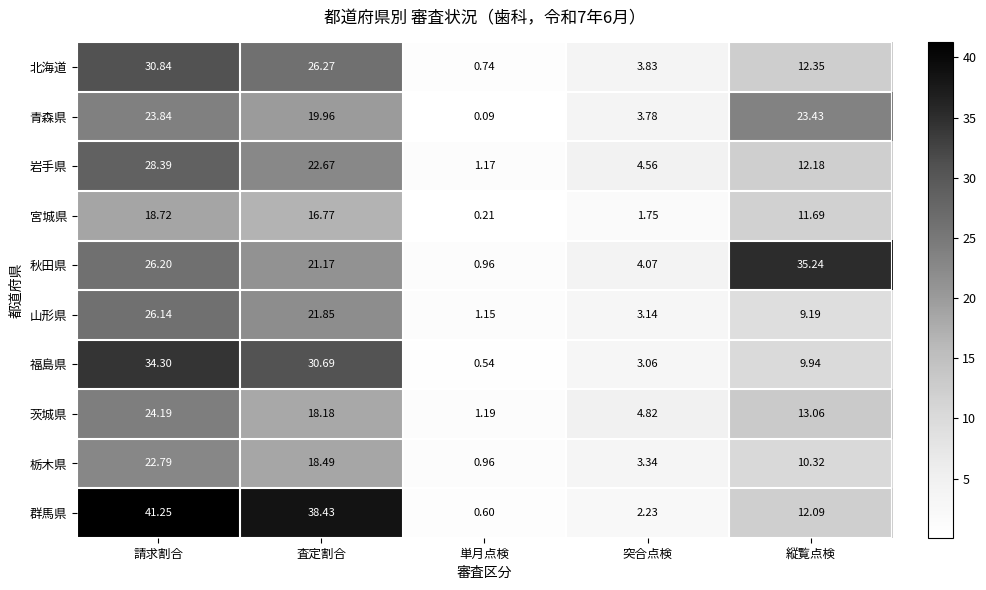

How many distinct data groups are displayed?

10